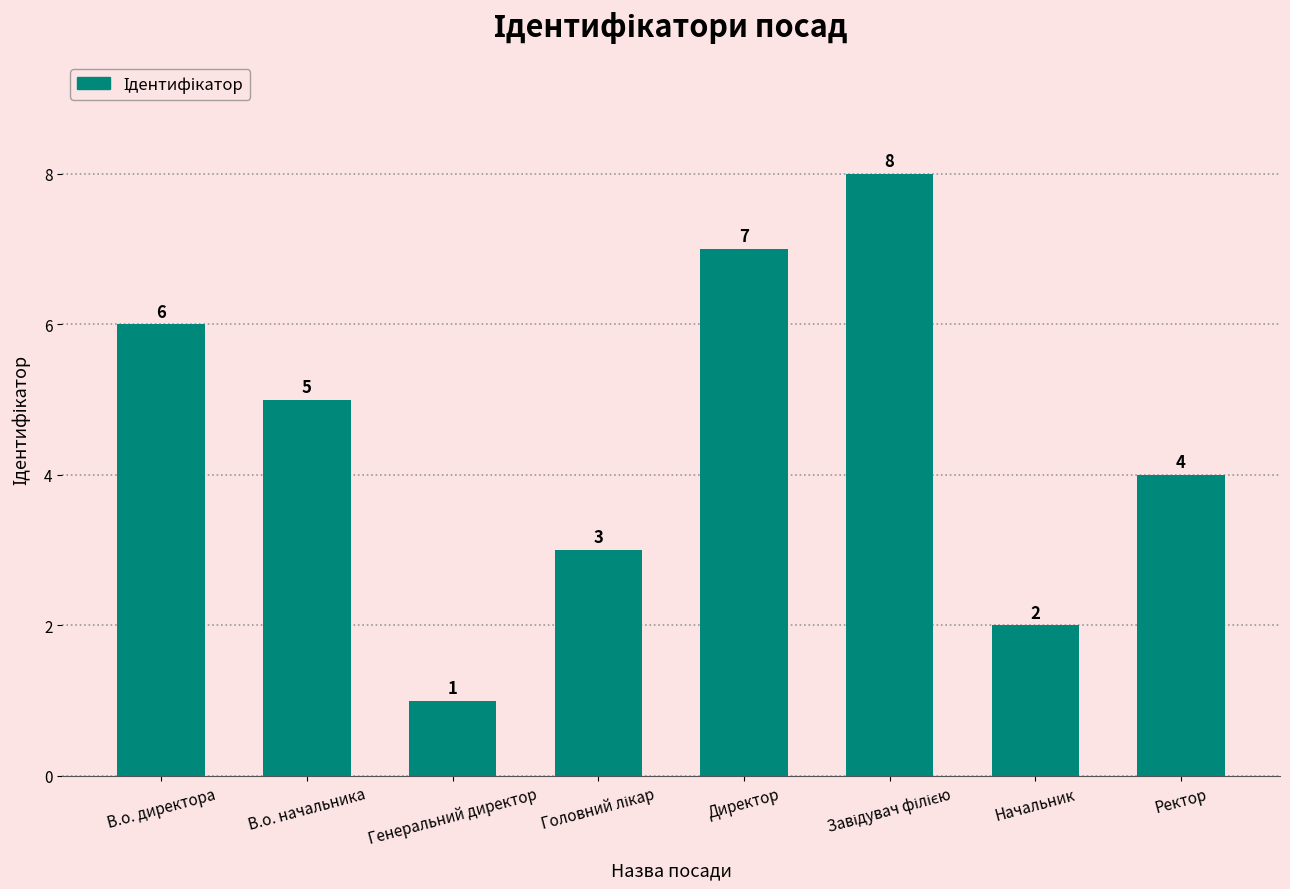

What is the difference between the maximum and minimum values?

7